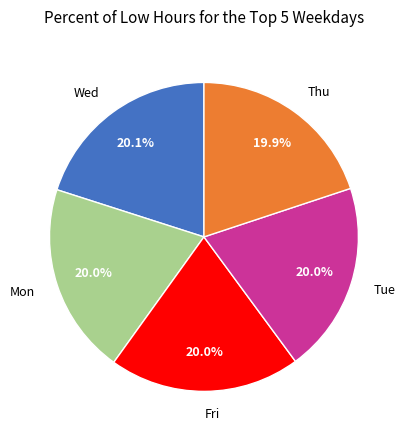

Does any single category account for the majority?

No